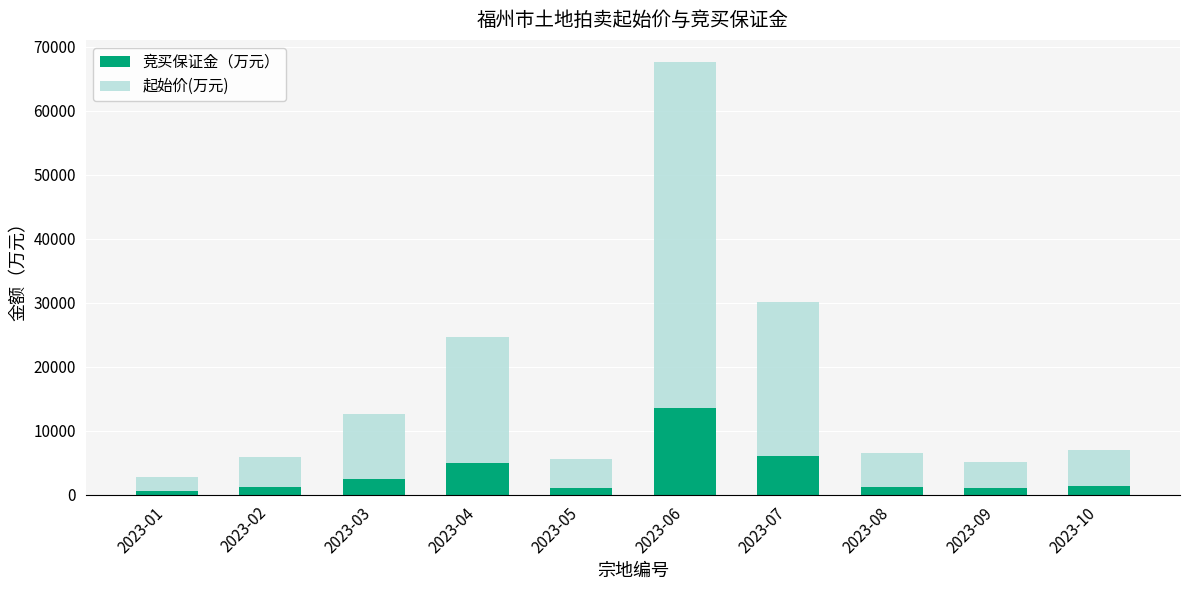

At which label does 竞买保证金（万元） reach its peak?

2023-06